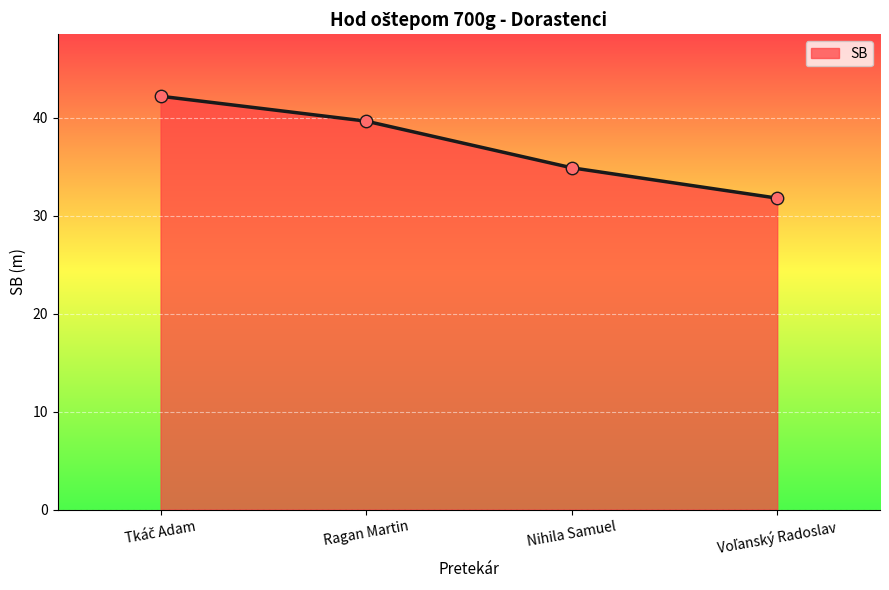

What is the ratio of the value at Ragan Martin to the value at Nihila Samuel?

1.1